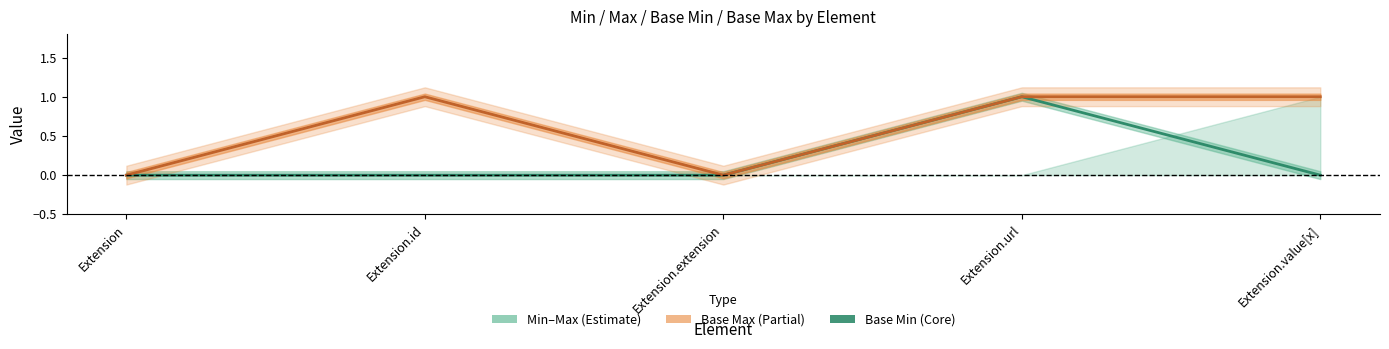

Reading left to right, what are all the values shown in this chart?

Base Min: Extension=0	Extension.id=0	Extension.extension=0	Extension.url=1	Extension.value[x]=0
Base Max: Extension=0	Extension.id=1	Extension.extension=0	Extension.url=1	Extension.value[x]=1